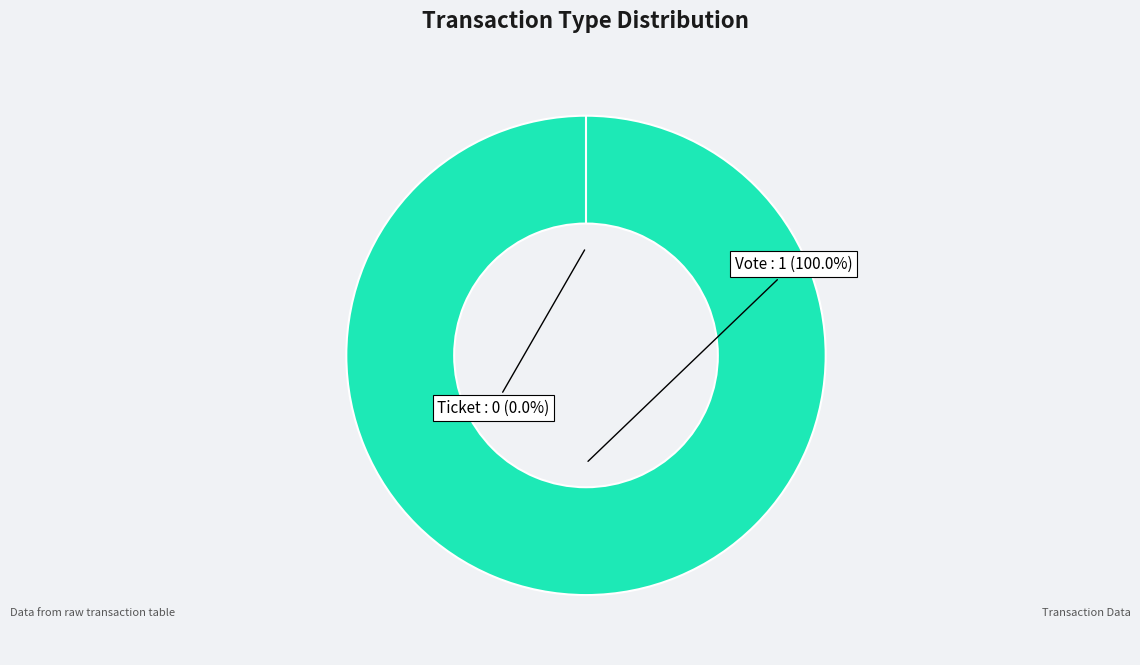

Combined, what portion of the pie is Vote and Ticket?

100.0%